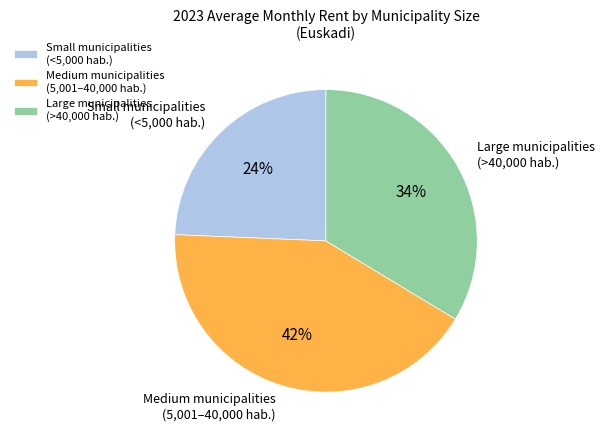

What percentage is the Small municipalities (<5,000 hab.) slice, to the nearest percent?

24%